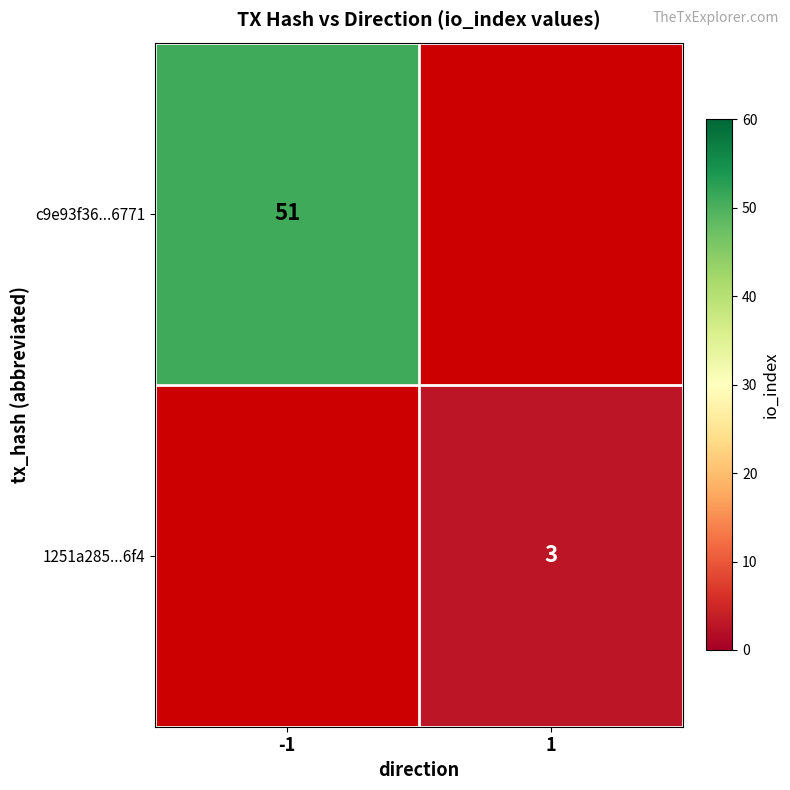

Is the value of c9e93f36...6771 at -1 greater than the value of 1251a285...6f4 at 1?

Yes